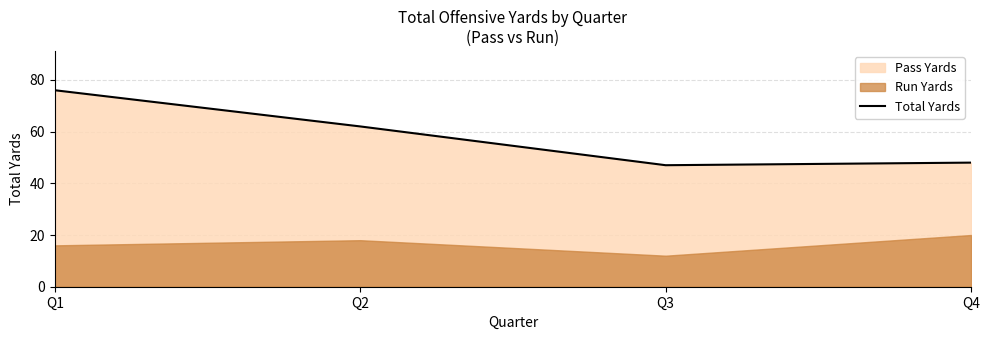

Rank the categories by value from lowest to highest.

Q3, Q4, Q2, Q1